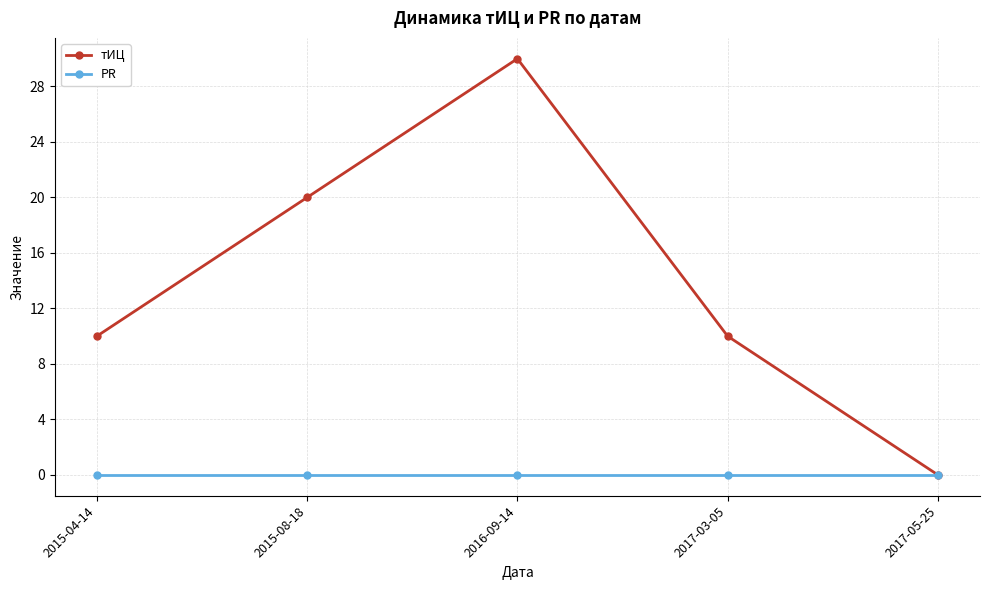

How many lines are shown in the chart?

2